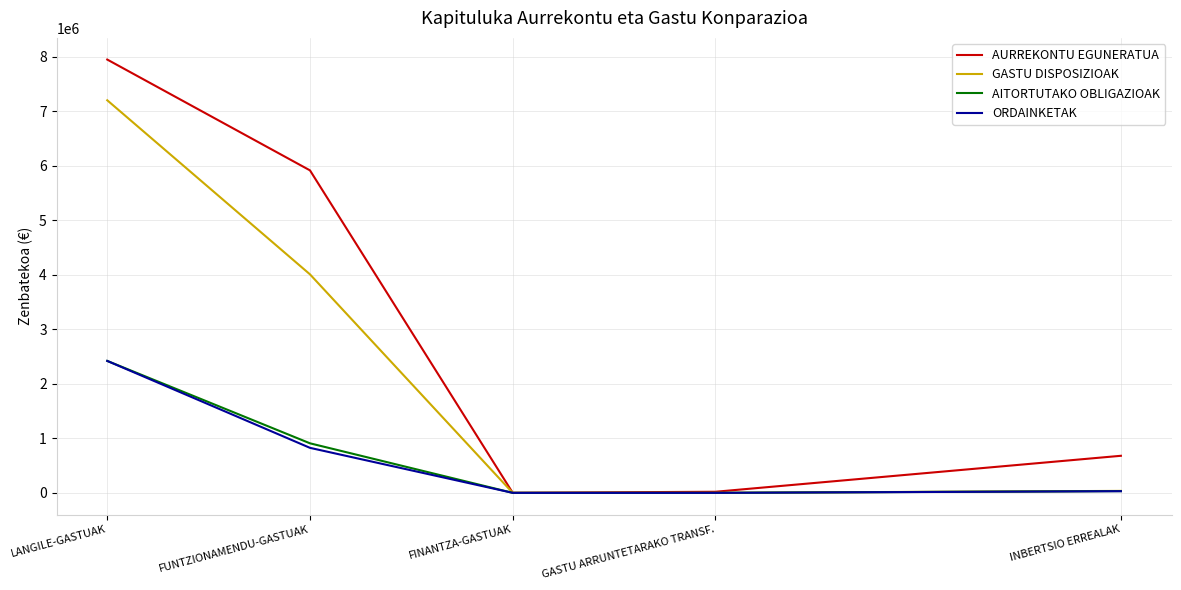

How many series are shown in this chart?

4